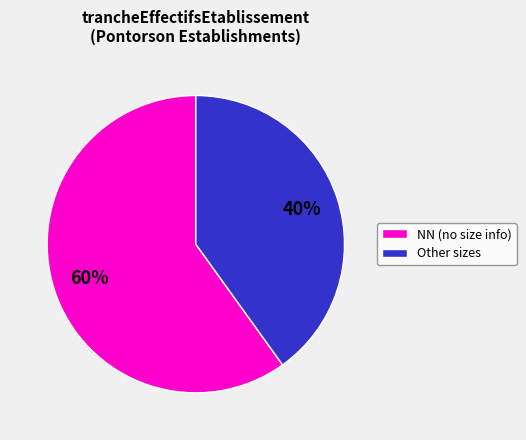

Does any single category account for the majority?

Yes